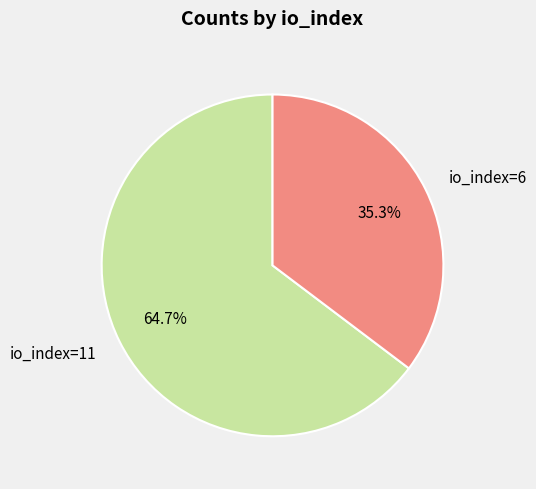

Does io_index=6 account for over 50% of the chart?

No